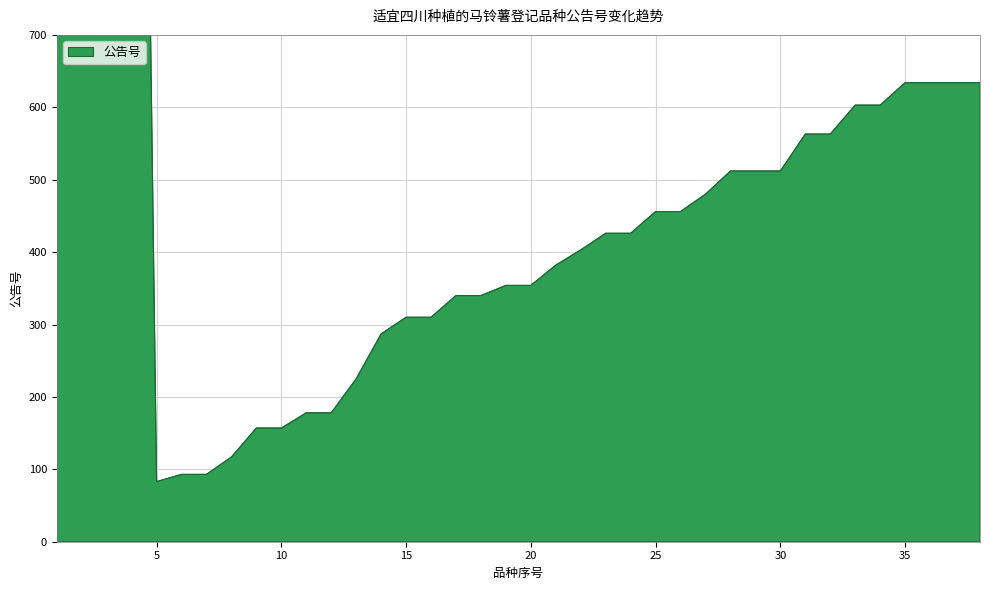

What is the sum of the values at 36 and 26?

1090